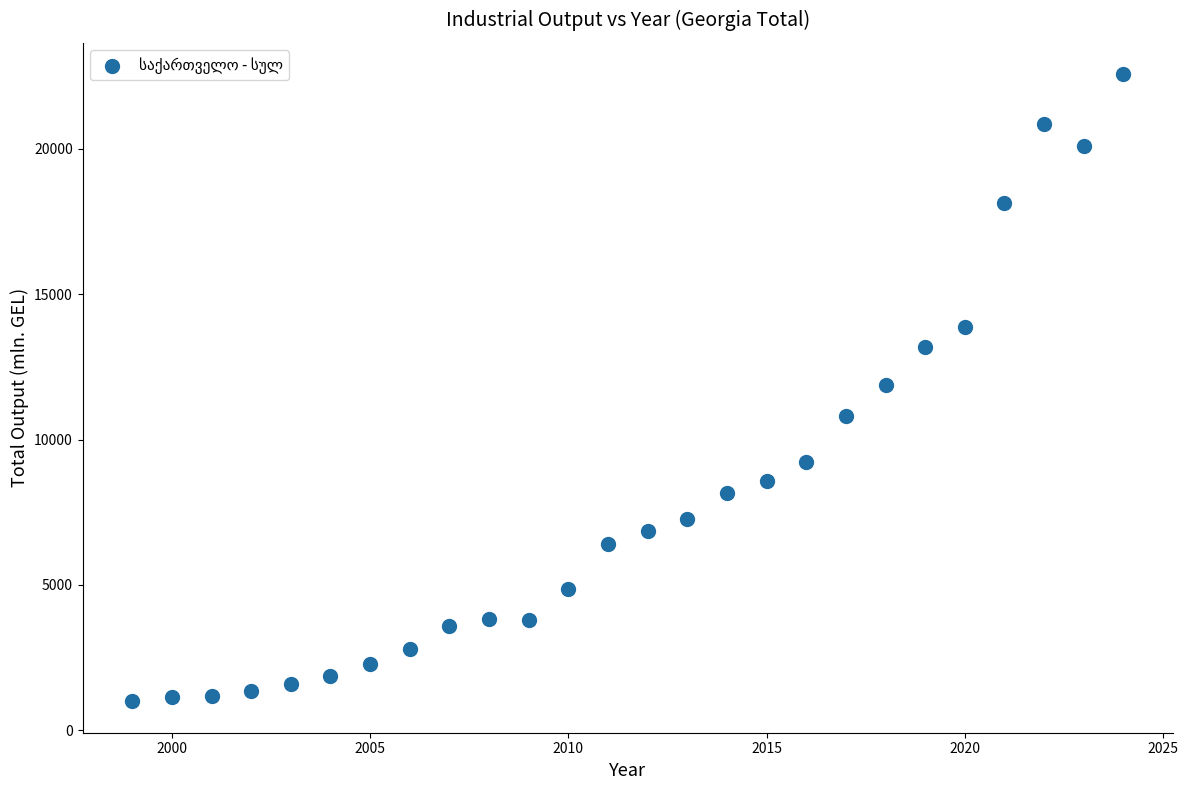

What is the range of Y values (max minus min)?

21581.8